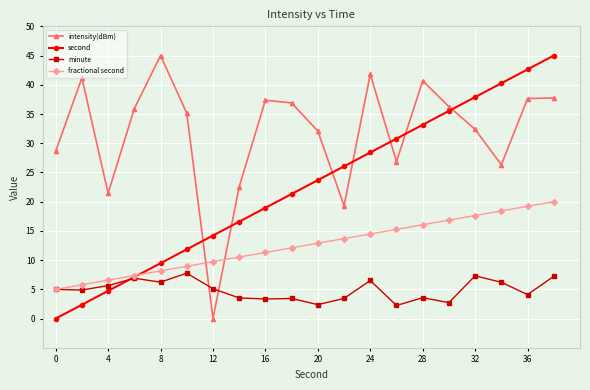

True or false: second and intensity(dBm) intersect in this chart.

True